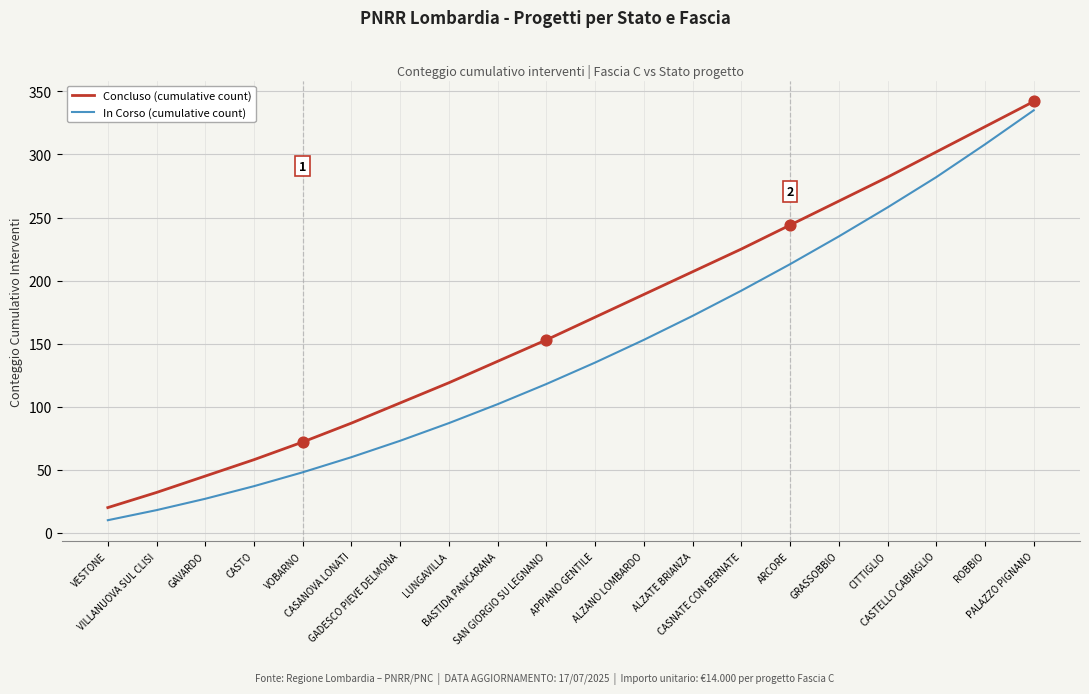

Which series has the largest total across all categories?

Concluso (cumulative count)